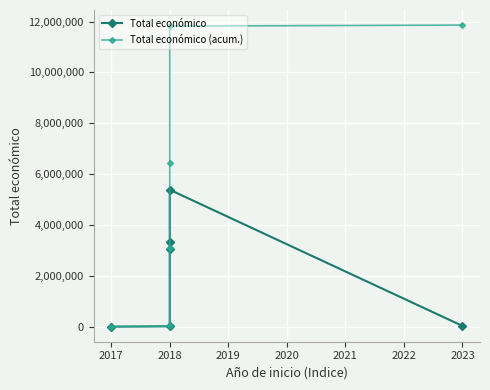

True or false: Total económico (acum.) and Total económico cross at least once.

False